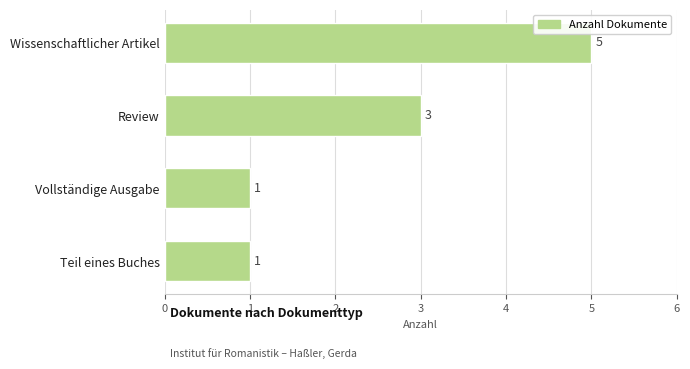

Between Review and Wissenschaftlicher Artikel, which is larger?

Wissenschaftlicher Artikel